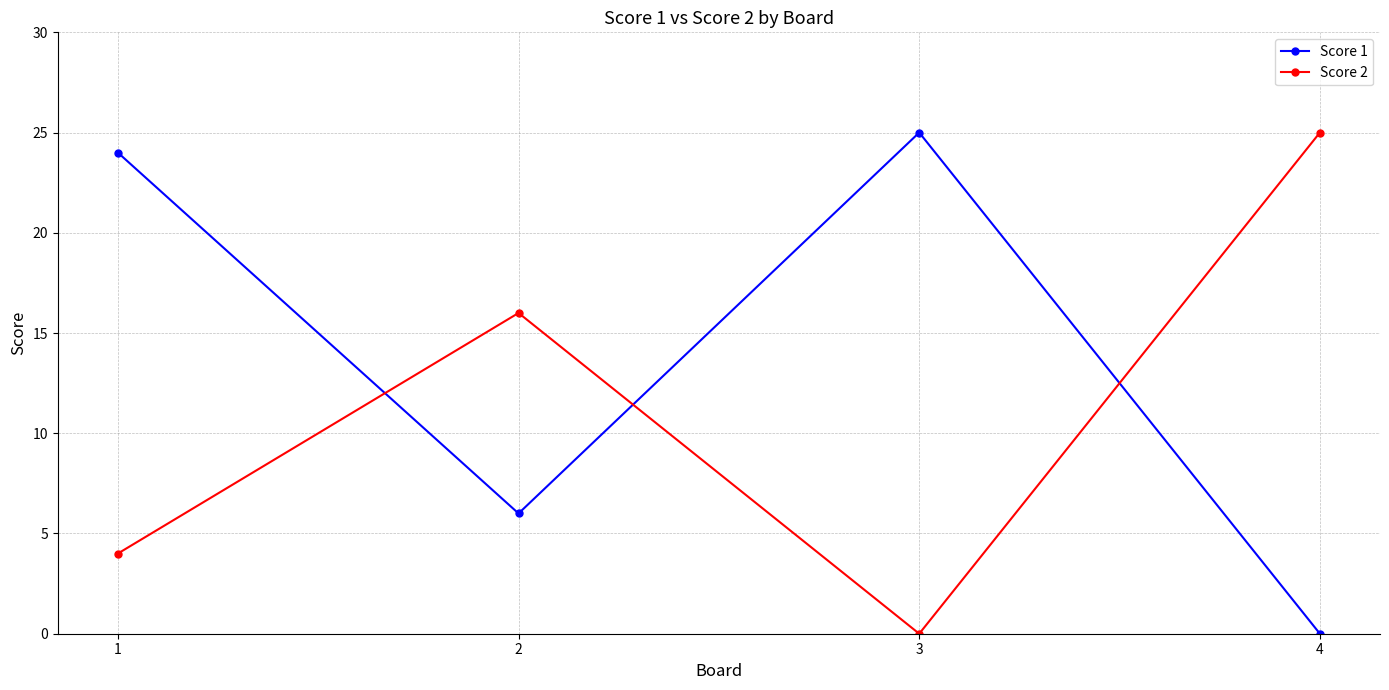

Which category has the highest value in the Score 1 series?

3